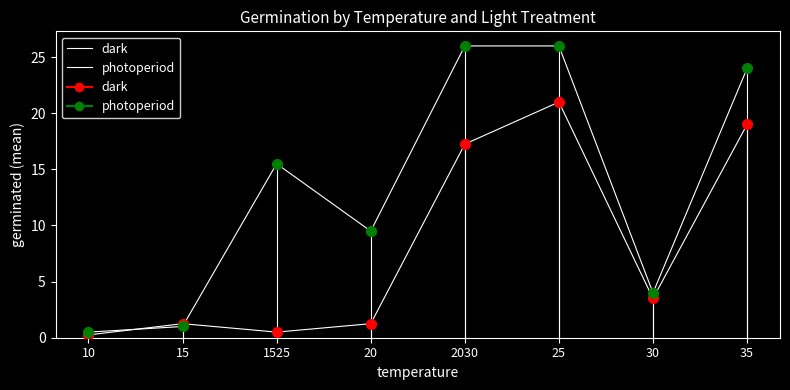

True or false: photoperiod has more than 1 points higher than both neighbors.

False